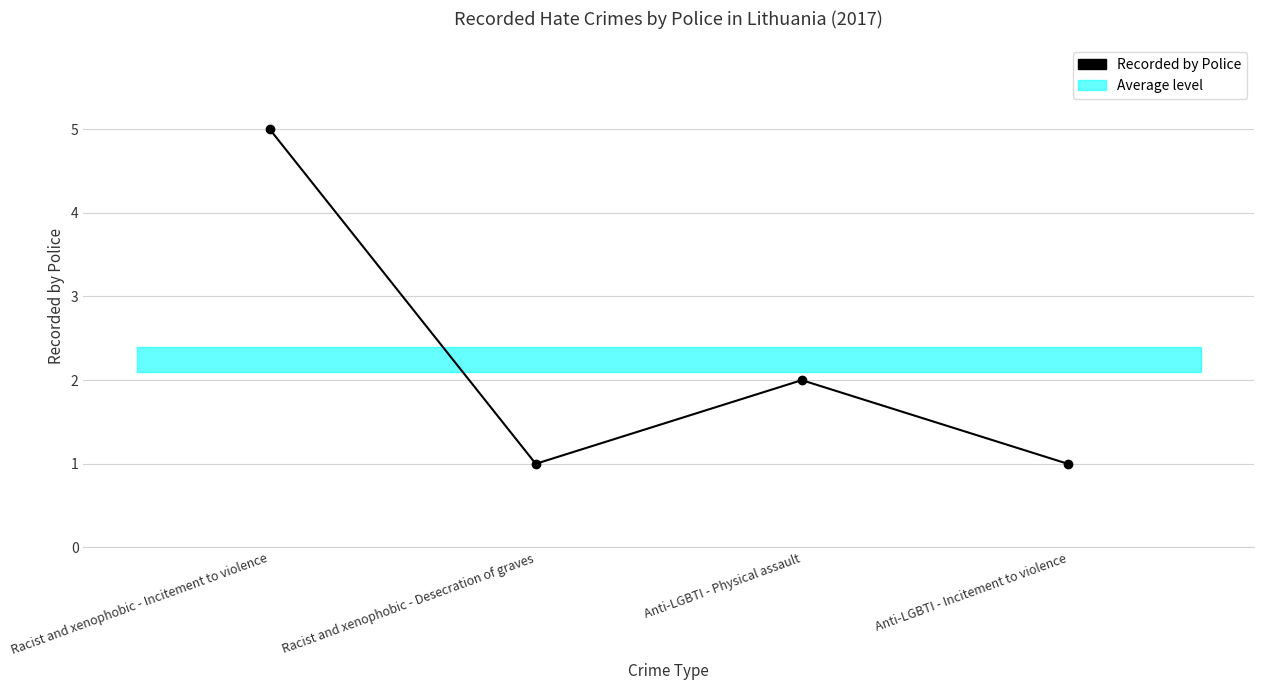

What is the value of the 1st point from the left?

5